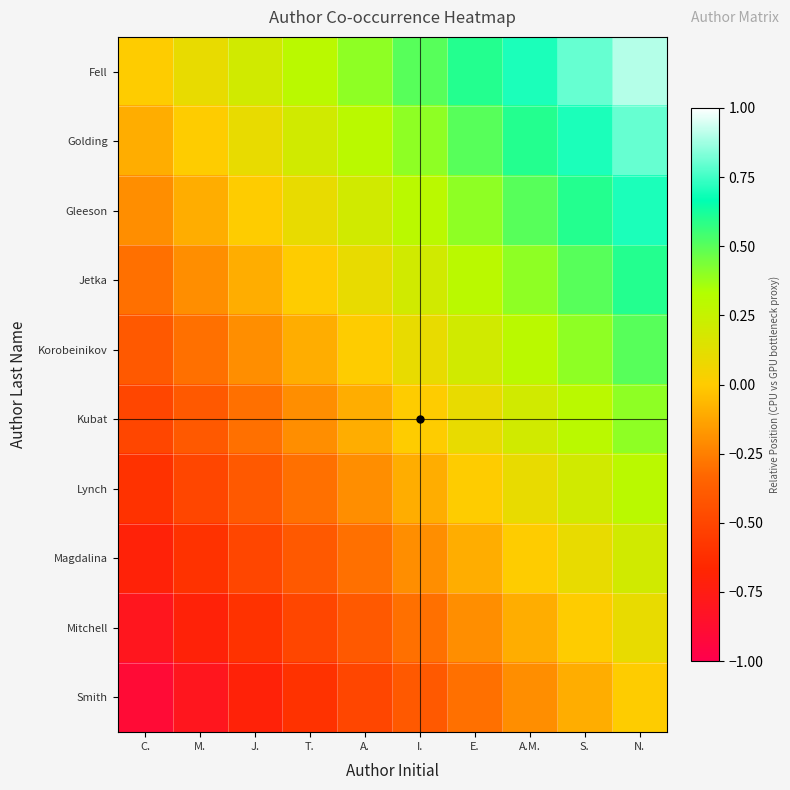

What is the smallest value displayed?

-0.9